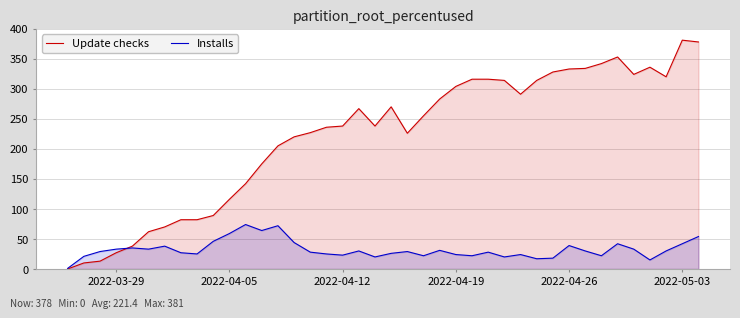

Rank the series by their average value, from highest to lowest.

Update checks, Installs